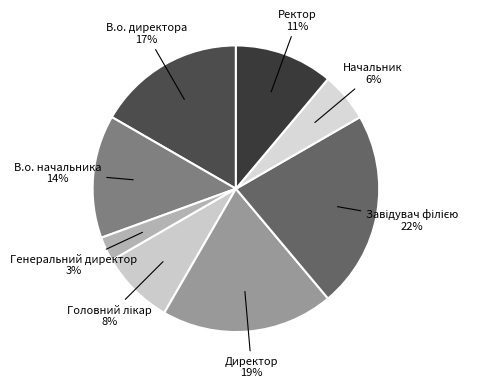

What is the largest slice in the pie chart?

Завідувач філією